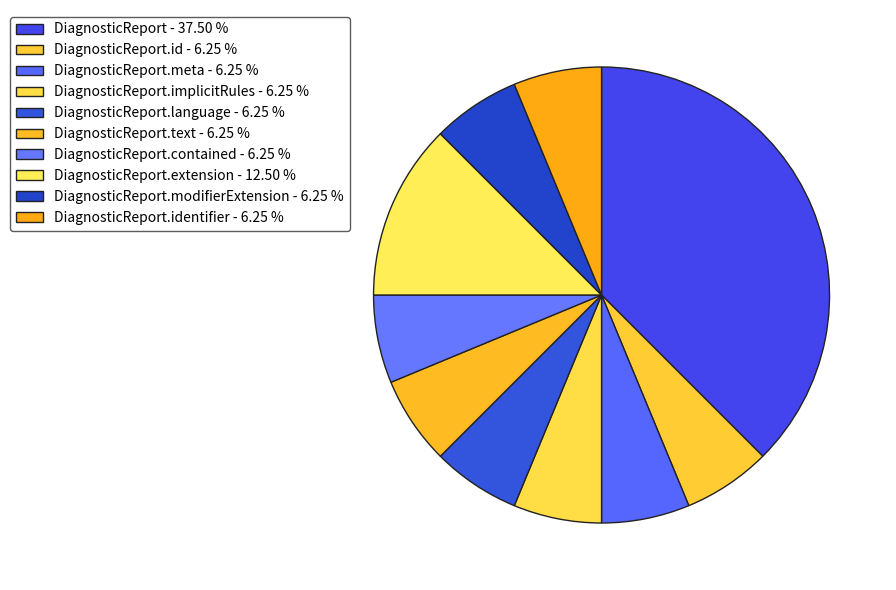

To the nearest percent, what is the average slice percentage?

10%